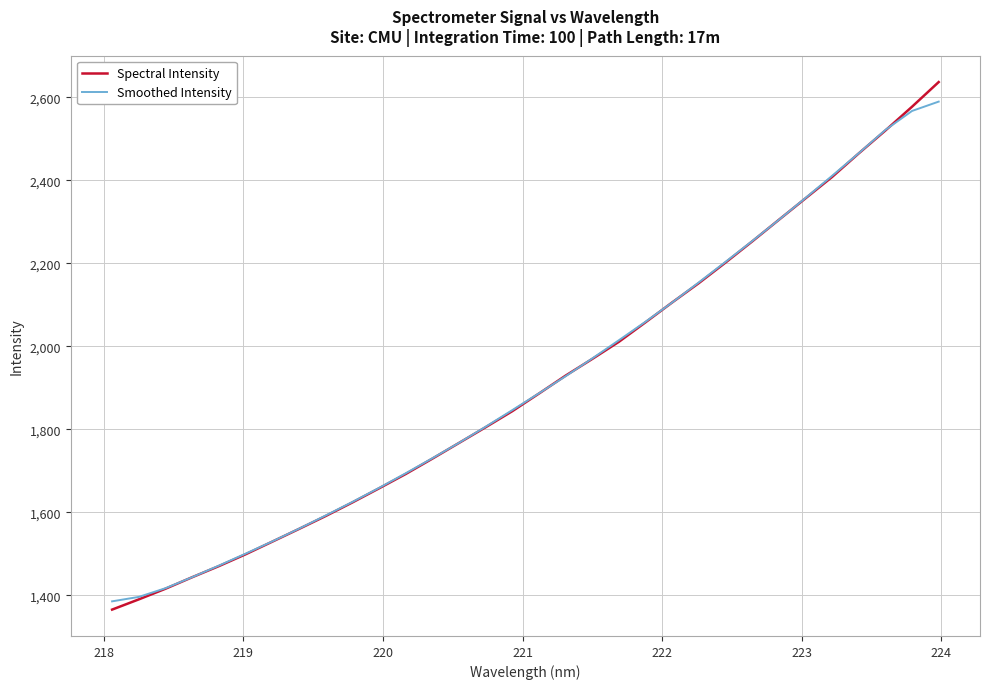

How many values in the Spectral Intensity series are below 1886?

16